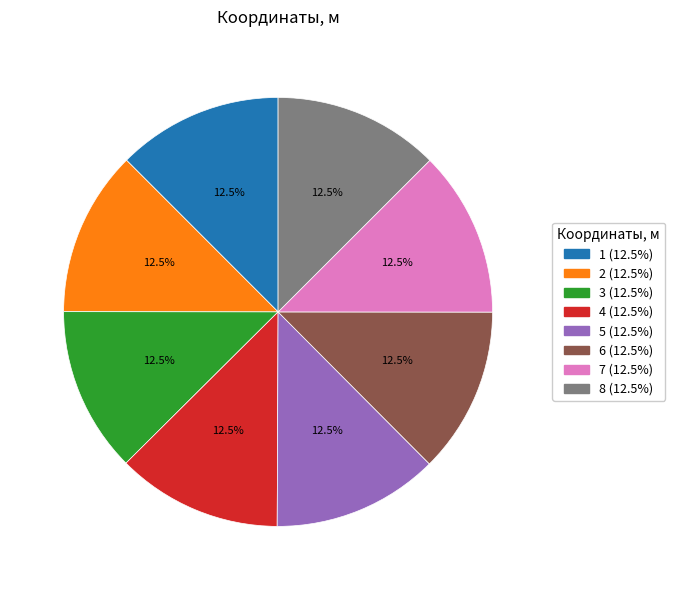

How many slices are in this pie chart?

8